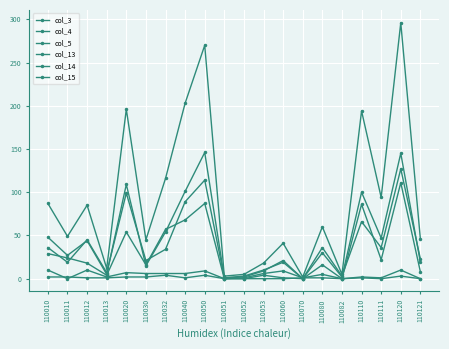

Count the number of categories in the chart.

20